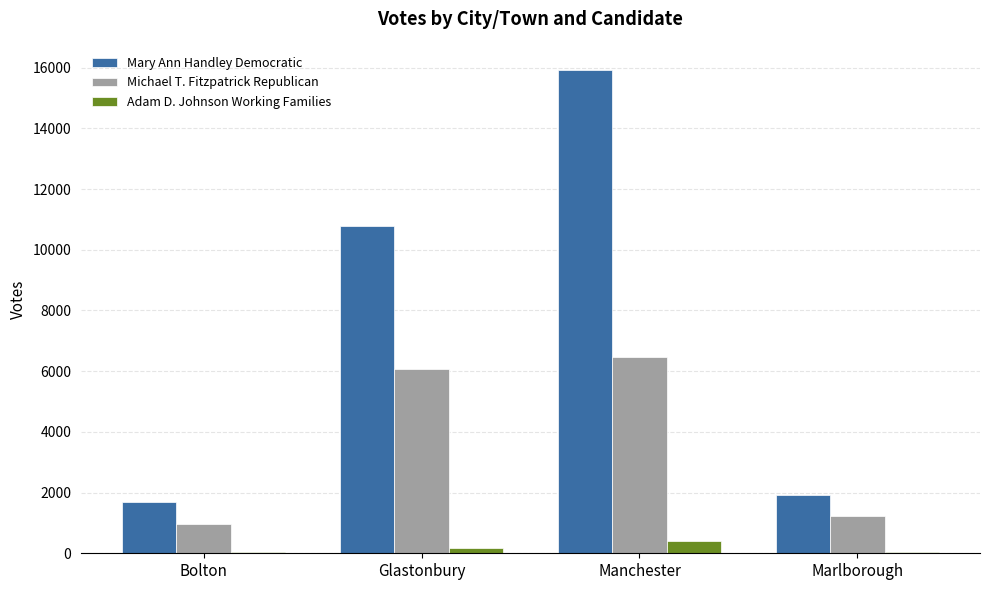

At which label is Mary Ann Handley Democratic closest to 8812?

Glastonbury